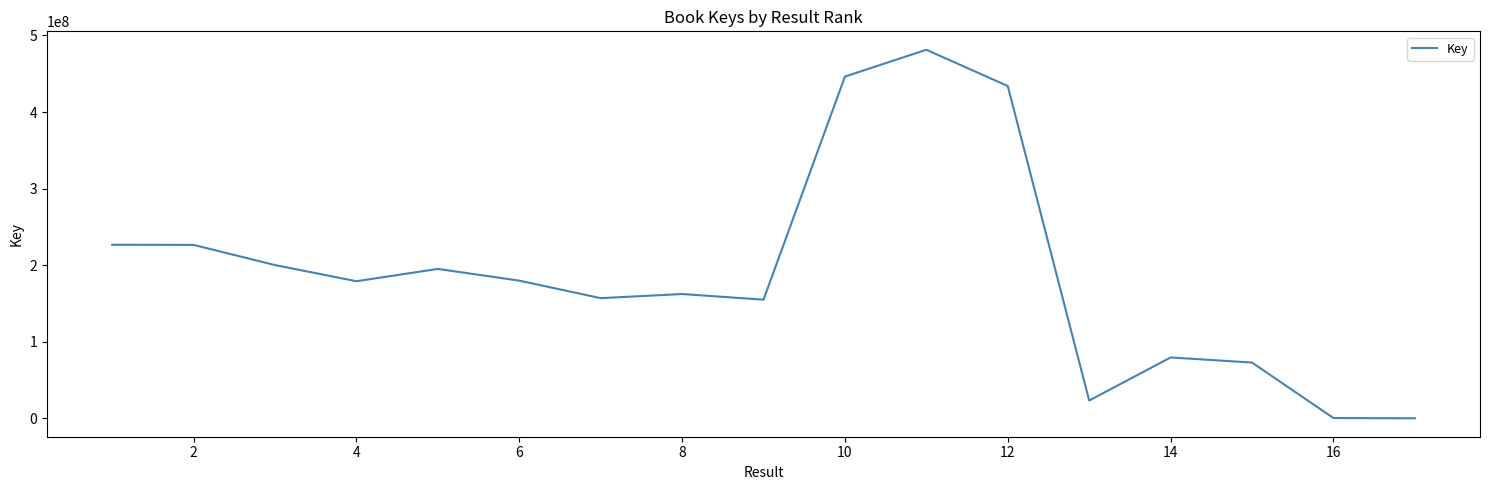

Is this an area chart (filled region under the line)?

No